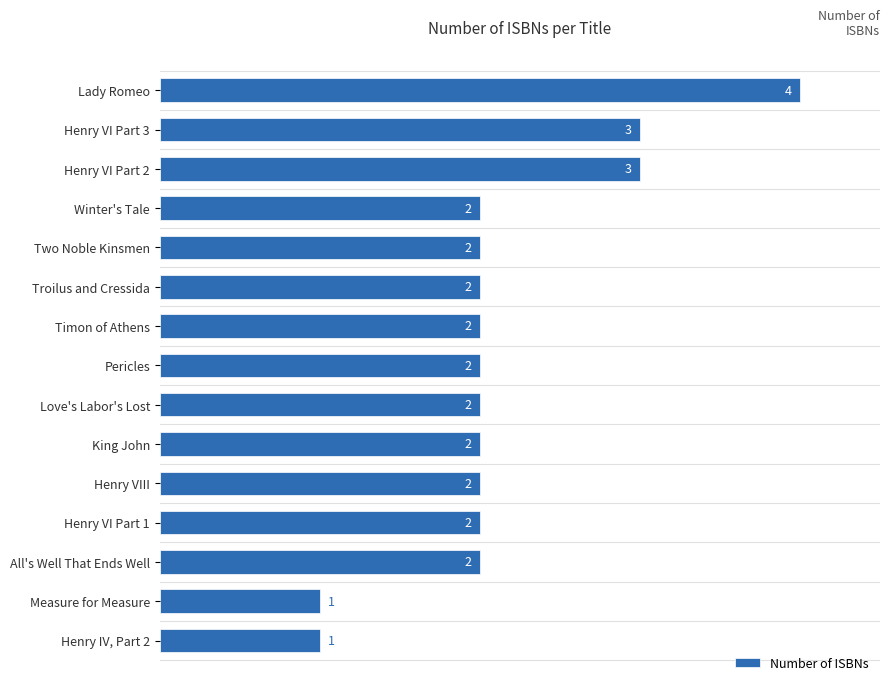

What position from the top is Love's Labor's Lost?

9